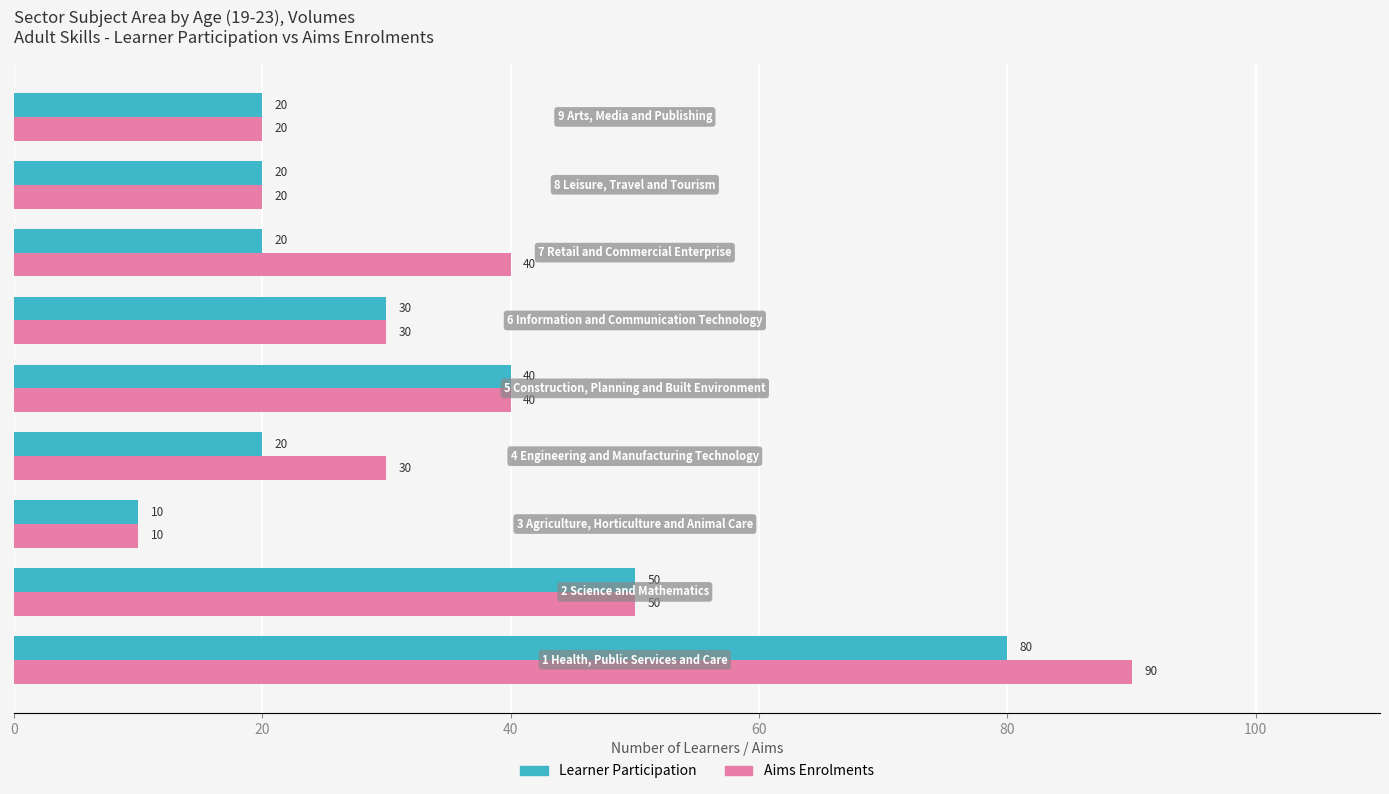

Which series has the largest total across all categories?

Aims Enrolments